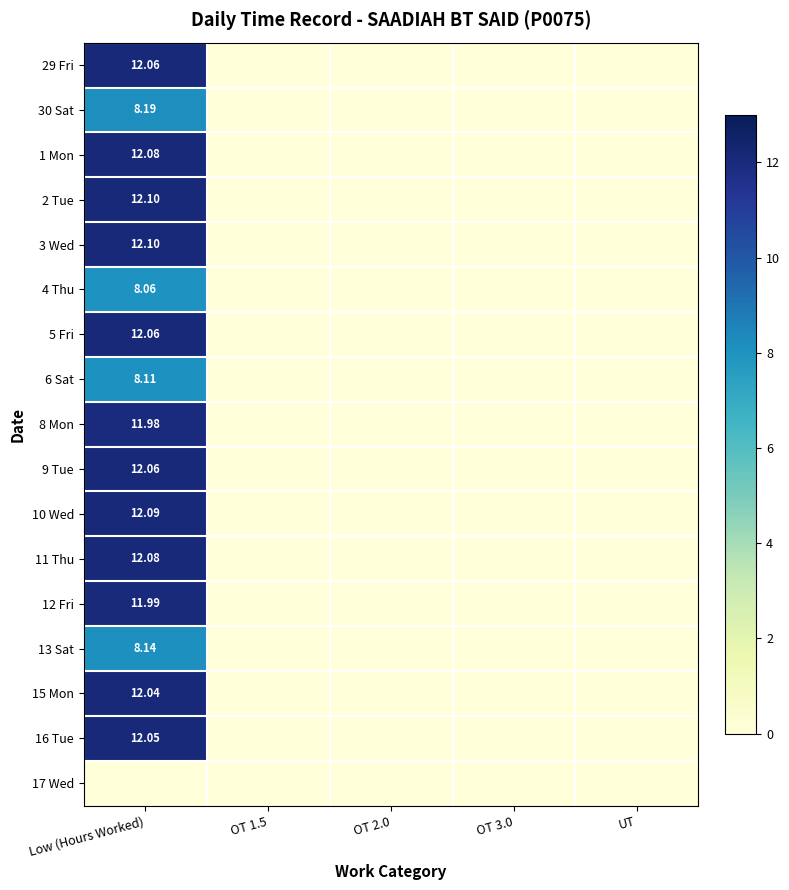

List the series in order of their peak value, highest first.

2 Tue, 3 Wed, 10 Wed, 1 Mon, 11 Thu, 29 Fri, 5 Fri, 9 Tue, 16 Tue, 15 Mon, 12 Fri, 8 Mon, 30 Sat, 13 Sat, 6 Sat, 4 Thu, 17 Wed